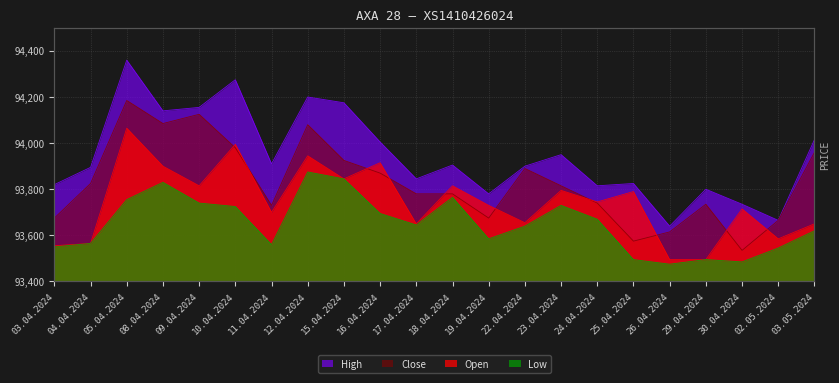

How many series are shown in this chart?

4